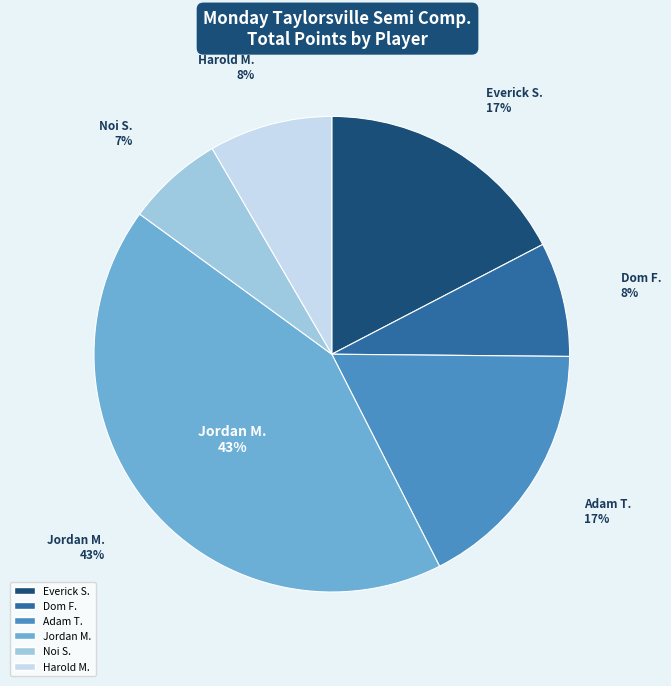

Rank the categories by value from highest to lowest.

Jordan M., Everick S., Adam T., Harold M., Dom F., Noi S.